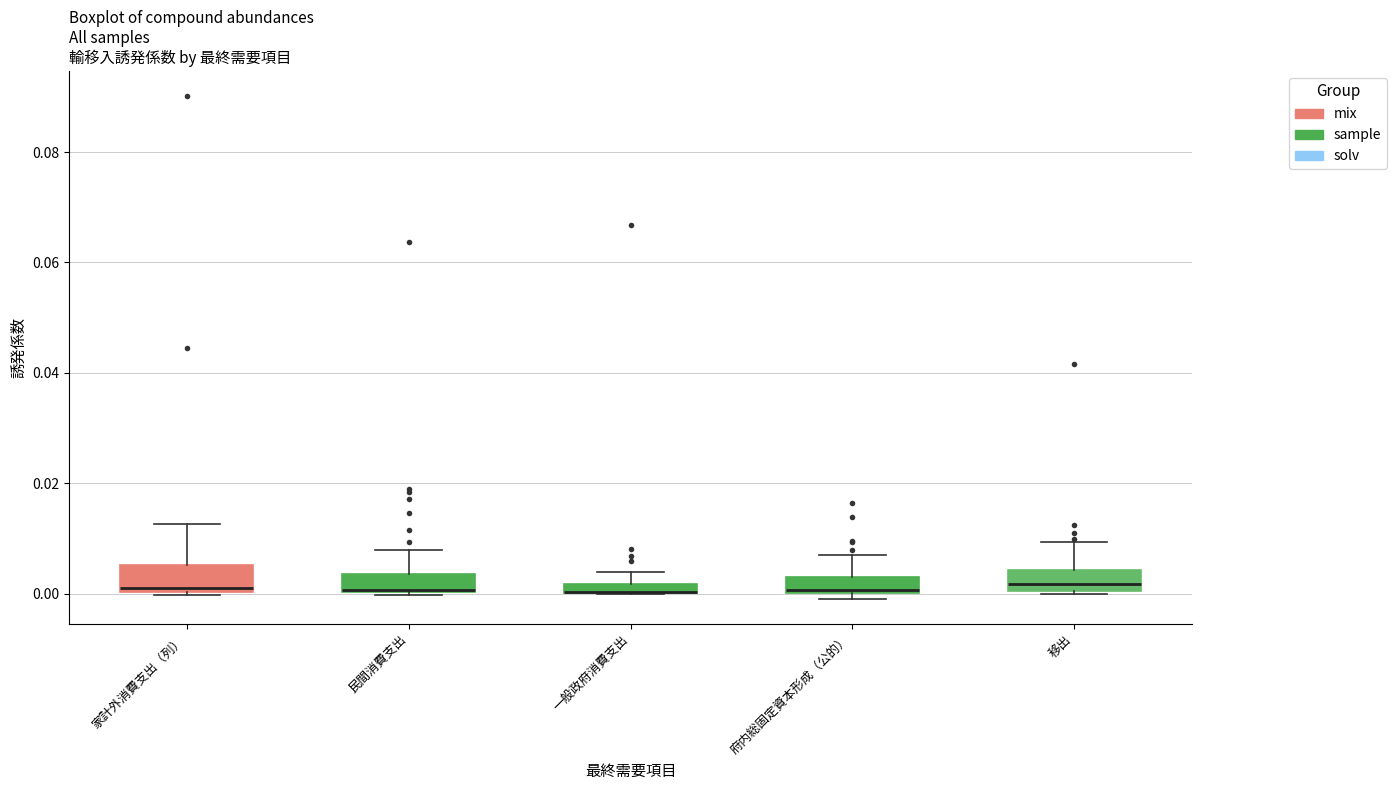

Where does the upper whisker of the box for 一般政府消費支出 end on the y-axis? The values are not printed on the chart, so give them approximately, as read against the axis.

0.004